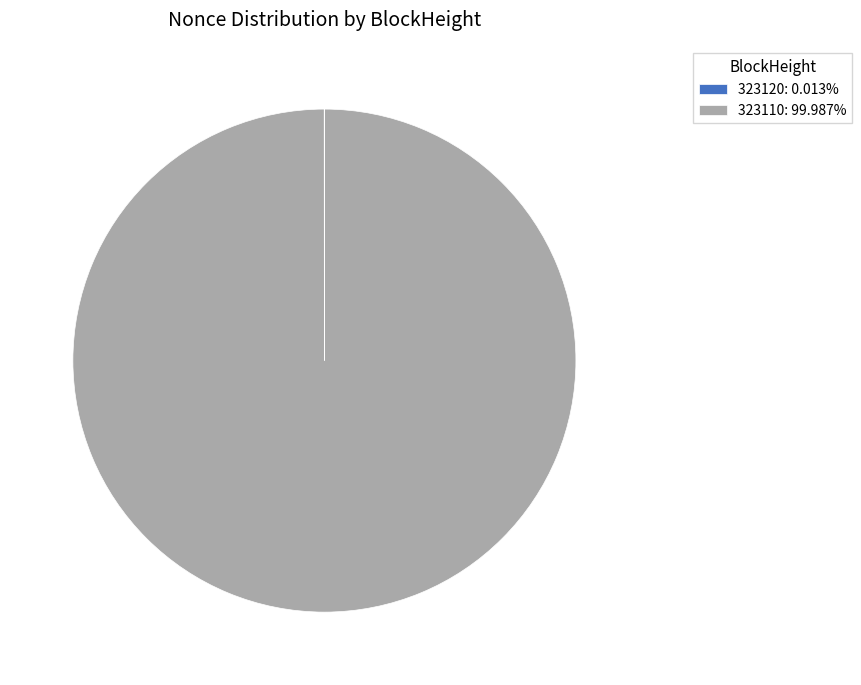

Is there a majority slice in this chart?

Yes